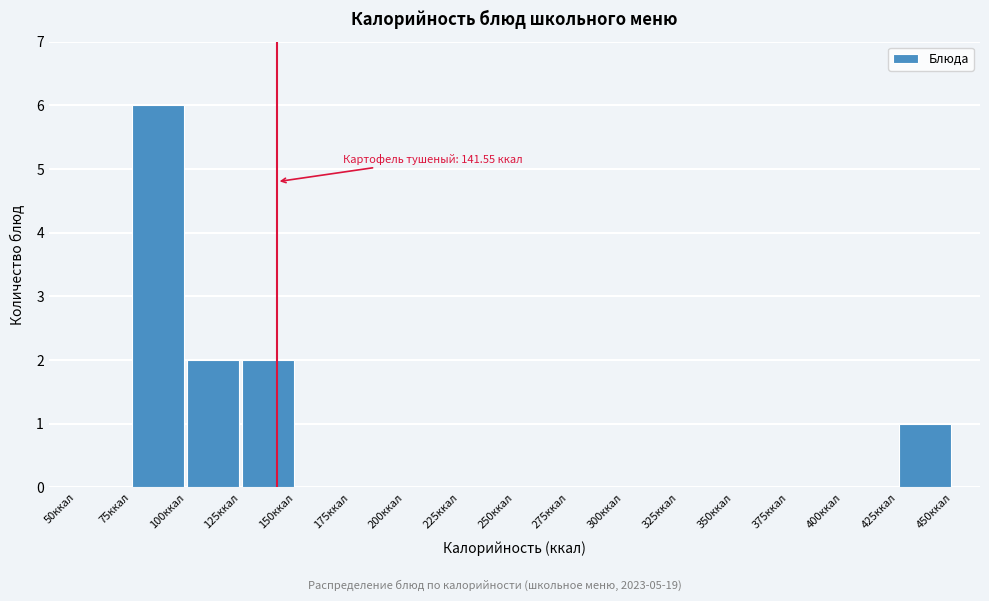

Over which range of the x-axis is the bar tallest?

75 to 100